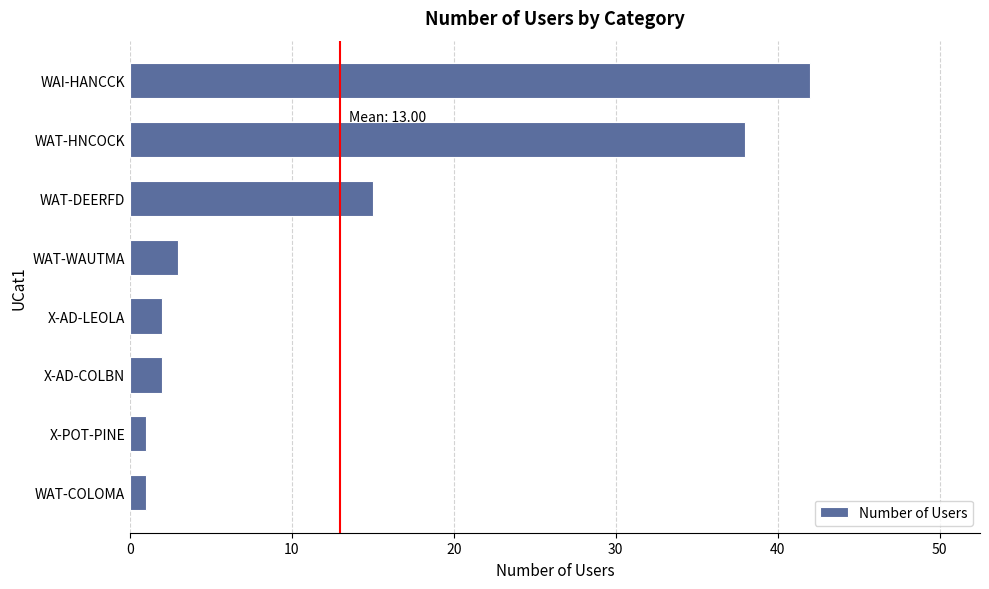

Reading top to bottom, transcribe all the data shown in this chart.

WAI-HANCCK=42	WAT-HNCOCK=38	WAT-DEERFD=15	WAT-WAUTMA=3	X-AD-LEOLA=2	X-AD-COLBN=2	X-POT-PINE=1	WAT-COLOMA=1